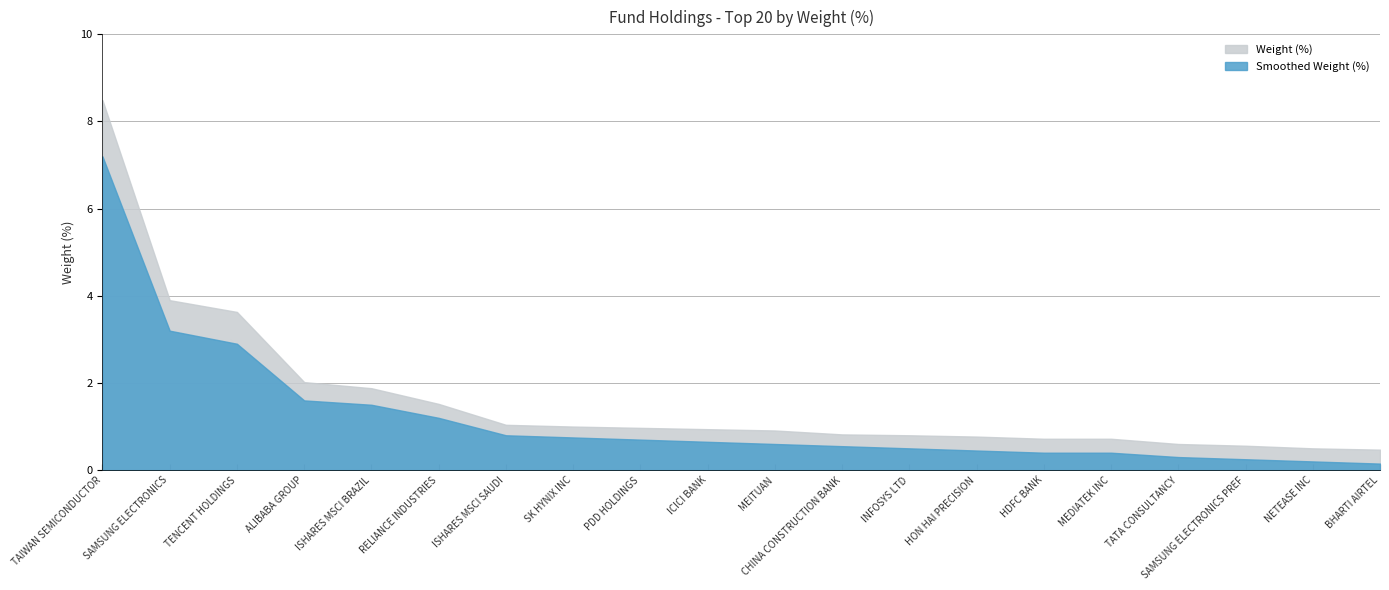

At how many categories does at least one series exceed 1?

7